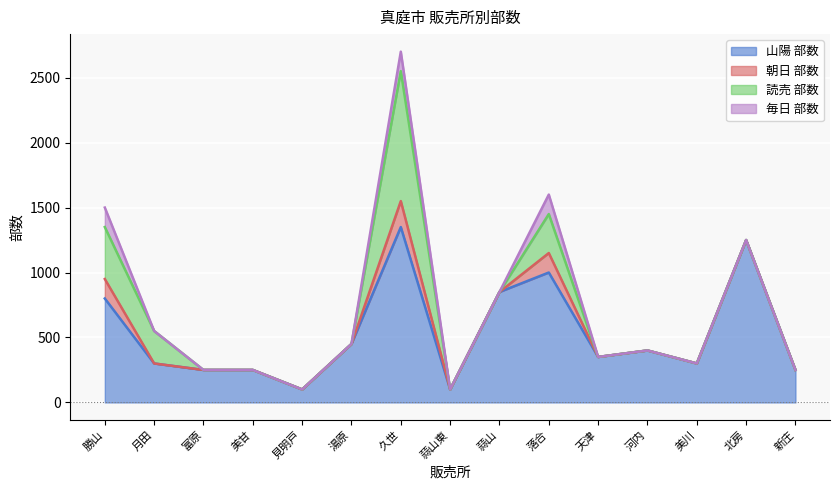

What are all the series names shown in the legend?

山陽 部数, 朝日 部数, 読売 部数, 毎日 部数